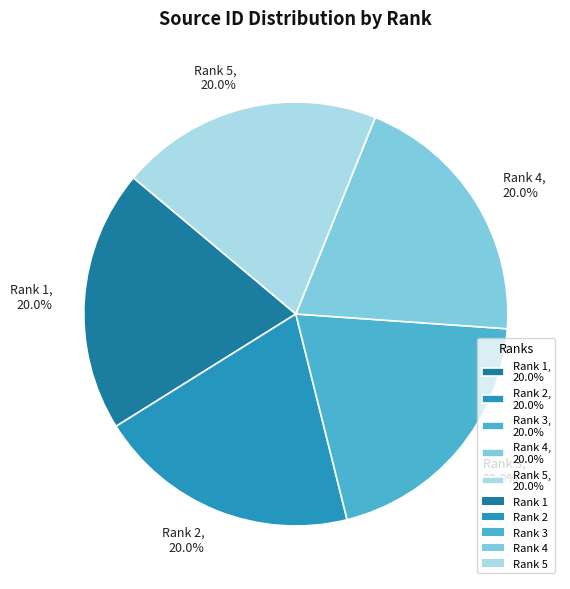

What percentage is the Rank 4 slice, to the nearest percent?

20%